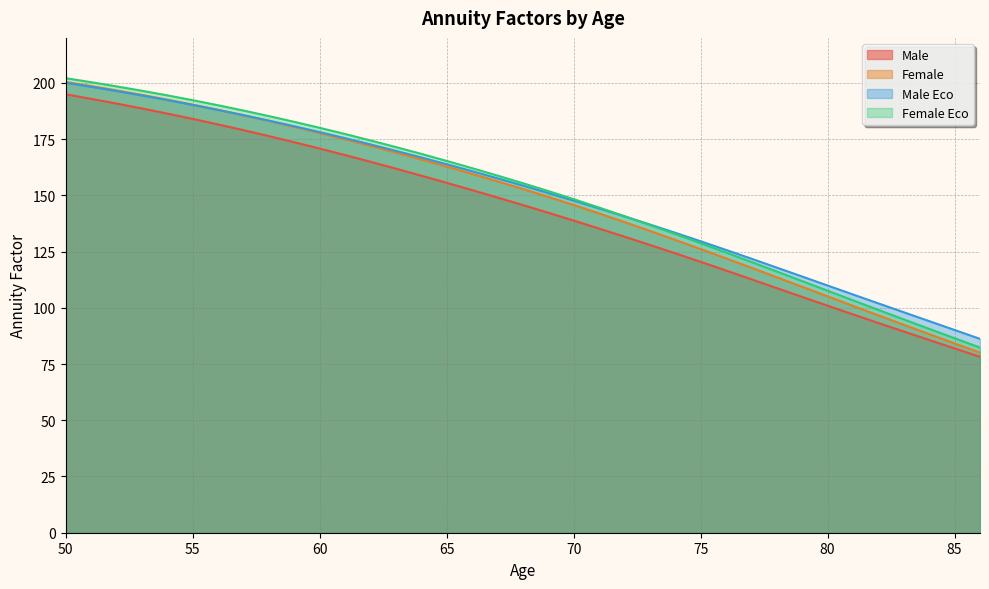

What is the average value of the Male series?

142.3